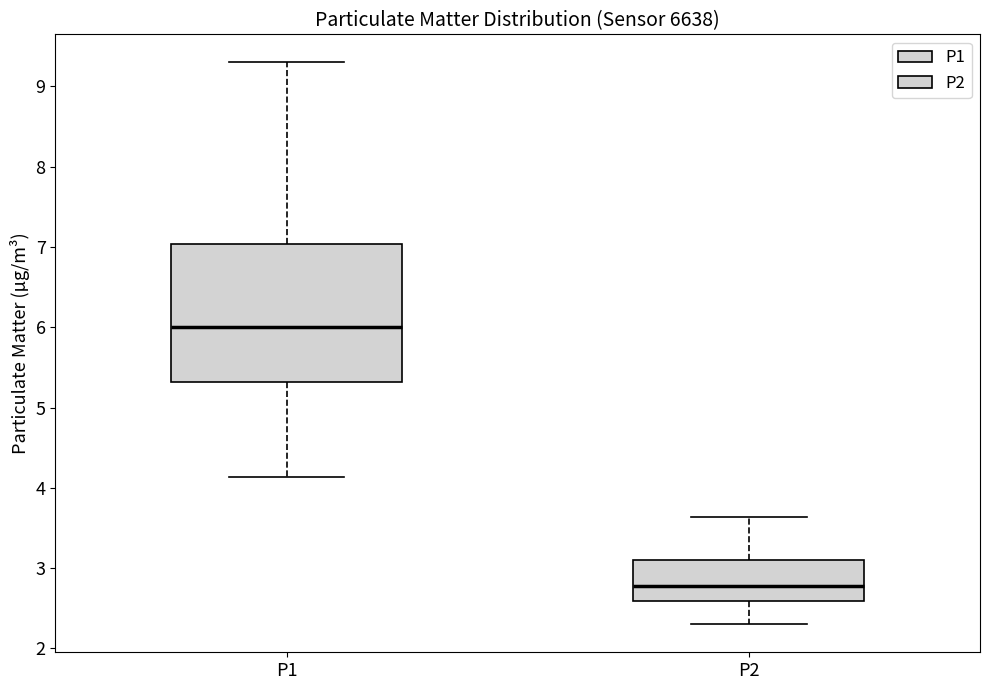

Comparing the boxes themselves (not the whiskers), which one is the tallest?

P1